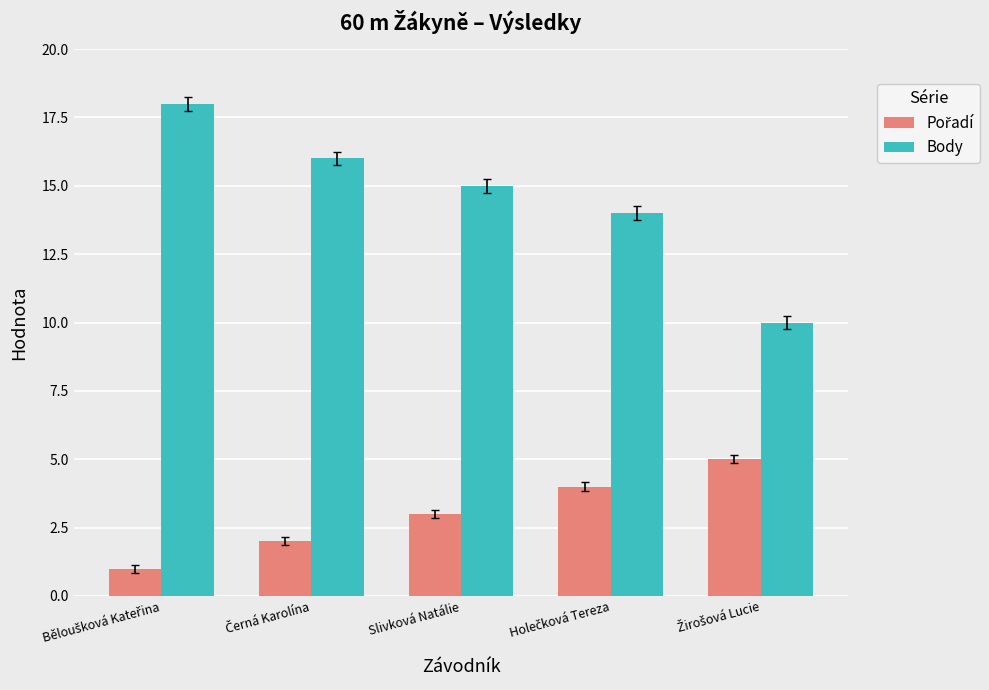

What is the greatest value displayed?

18